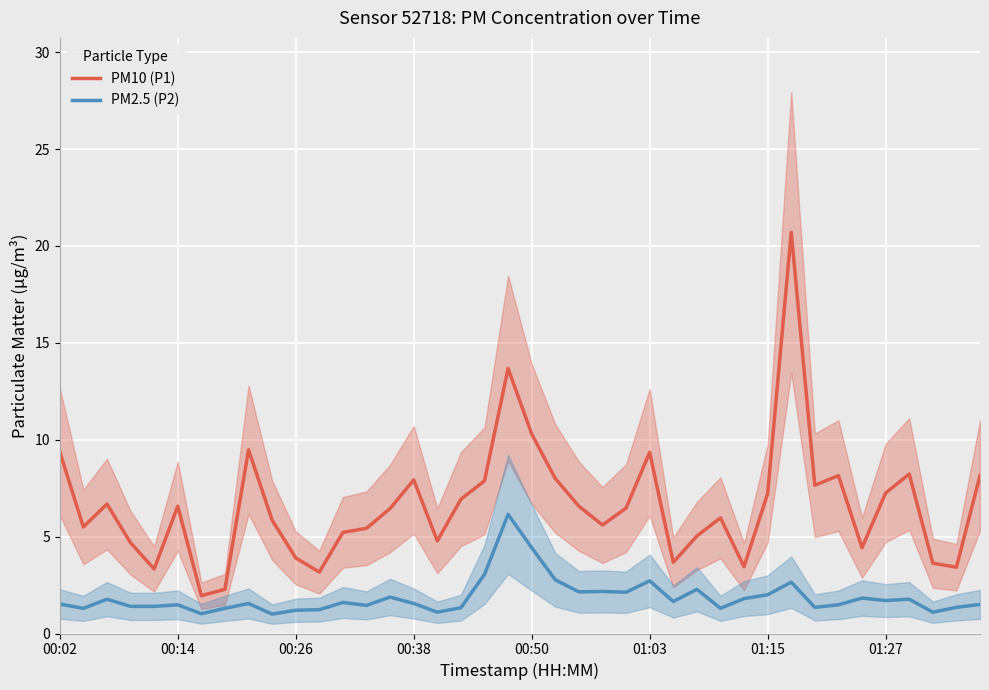

What is the smallest value displayed?

1.0